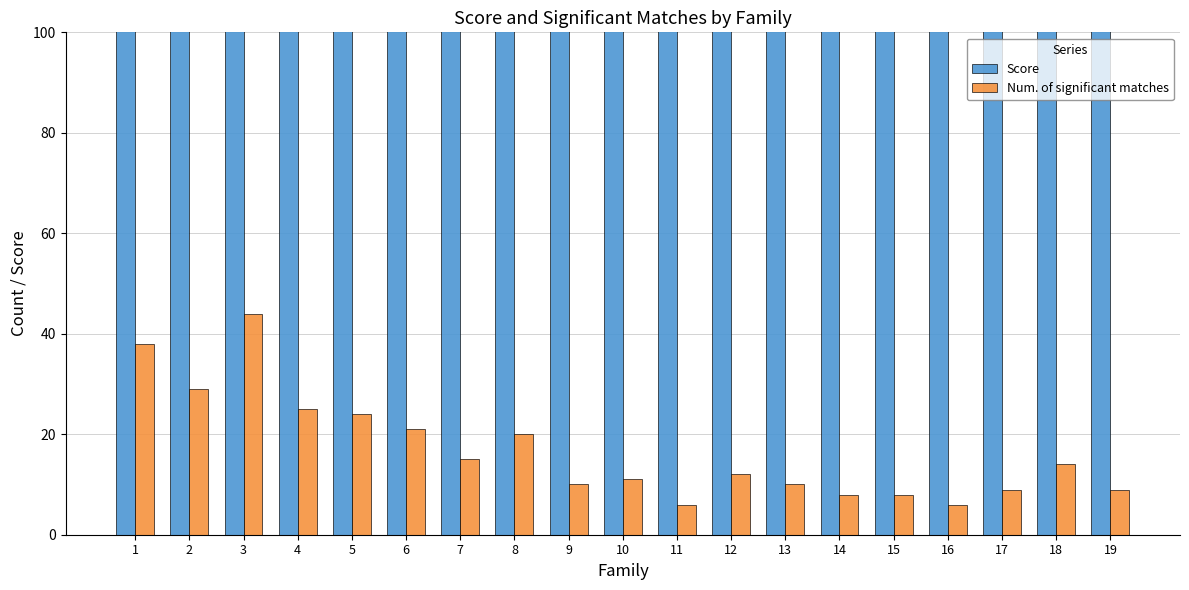

What is the average value of the Score series?

664